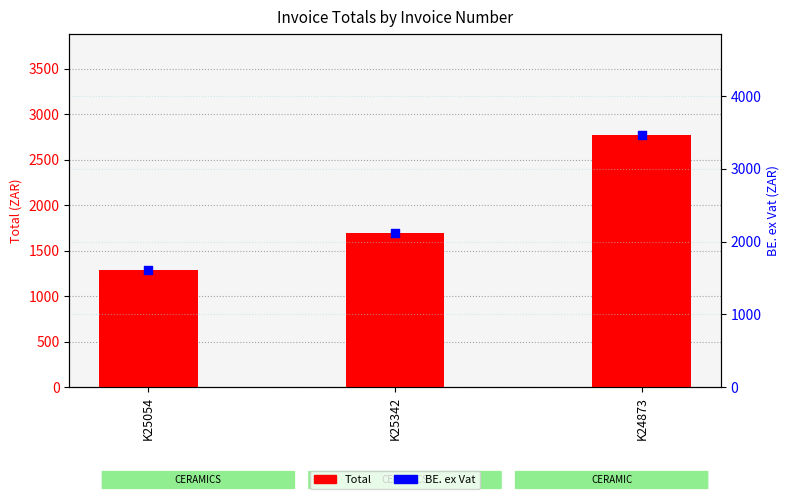

At which category is the sum across all series the highest?

K24873